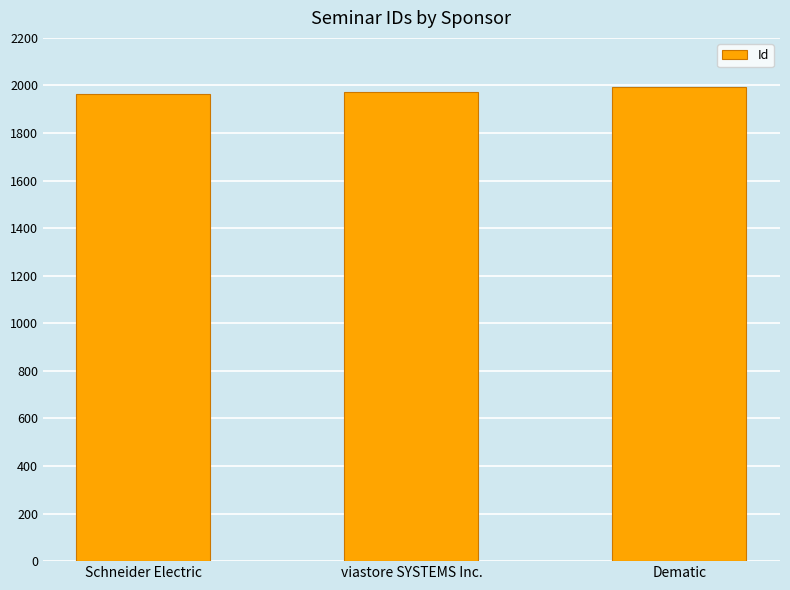

What is the label of the 2nd bar from the right?

viastore SYSTEMS Inc.